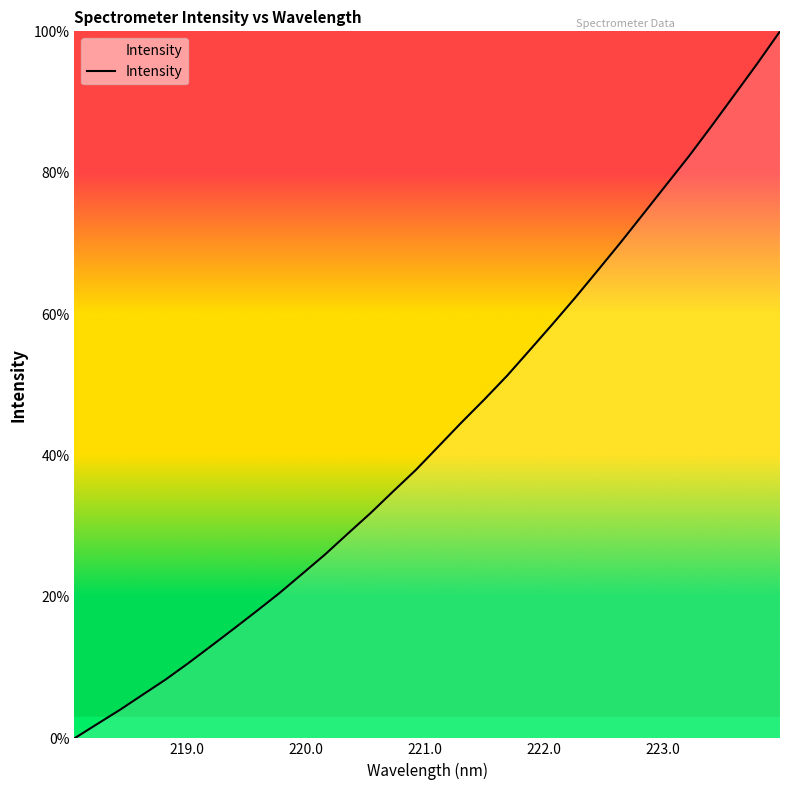

What is the difference between the maximum and minimum values?

100.0